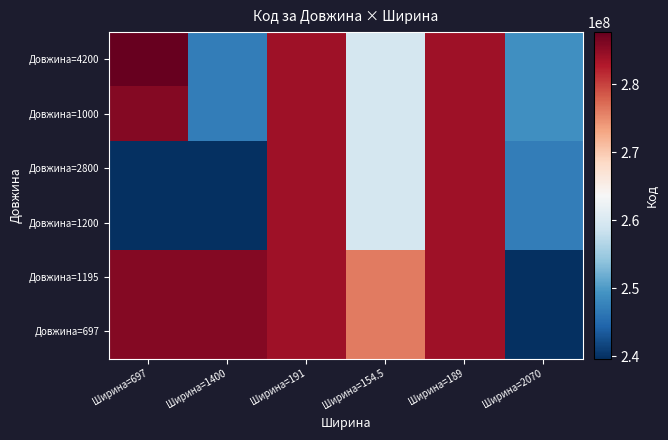

Reading right to left, transcribe all the data shown in this chart.

Довжина=4200: Ширина=2070=248922198	Ширина=189=284032204	Ширина=154.5=259552213	Ширина=191=284032199	Ширина=1400=247132181	Ширина=697=287682236
Довжина=1000: Ширина=2070=248922198	Ширина=189=284032201	Ширина=154.5=259552212	Ширина=191=284032200	Ширина=1400=247132180	Ширина=697=285662232
Довжина=2800: Ширина=2070=247052181	Ширина=189=284032205	Ширина=154.5=259552189	Ширина=191=284032202	Ширина=1400=239772179	Ширина=697=239772195
Довжина=1200: Ширина=2070=247052180	Ширина=189=284032206	Ширина=154.5=259552213	Ширина=191=284032203	Ширина=1400=239732179	Ширина=697=239732195
Довжина=1195: Ширина=2070=239682195	Ширина=189=284032208	Ширина=154.5=276092104	Ширина=191=284032207	Ширина=1400=285642233	Ширина=697=285642231
Довжина=697: Ширина=2070=239682179	Ширина=189=284032199	Ширина=154.5=276092105	Ширина=191=284032204	Ширина=1400=285642235	Ширина=697=285642234